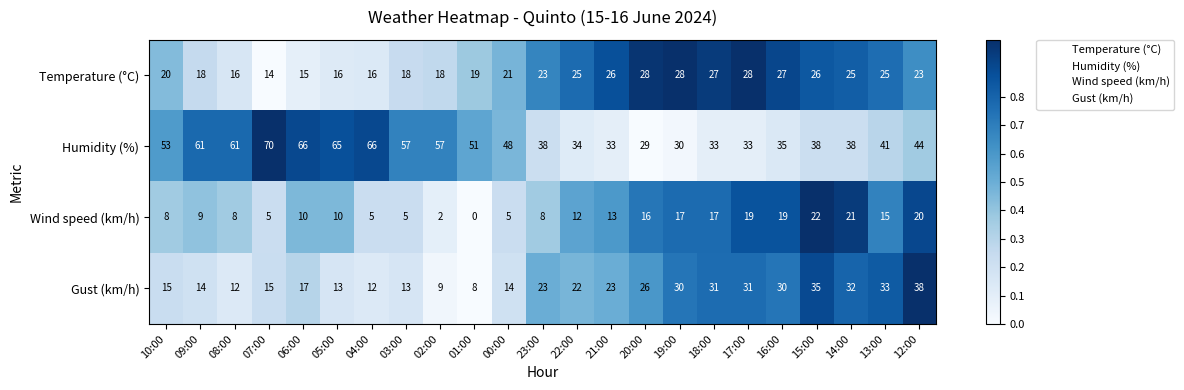

What is the difference between the maximum and minimum values in the Gust (km/h) series?

30